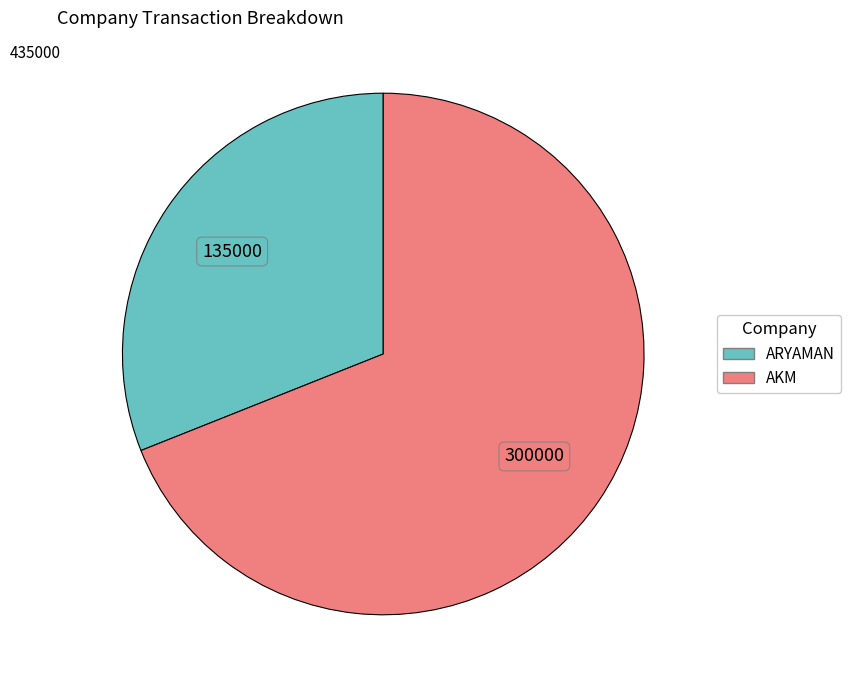

Approximately how many times larger is the value at AKM compared to ARYAMAN?

2.2